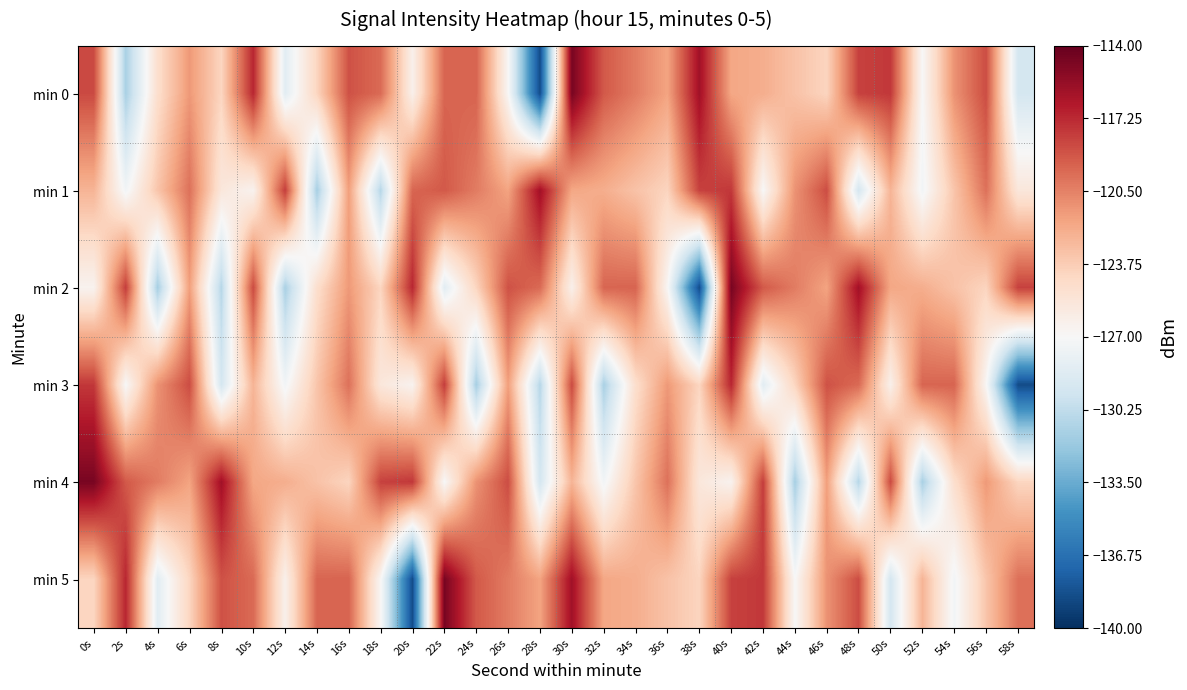

Which series has the largest range (max minus min)?

min 0